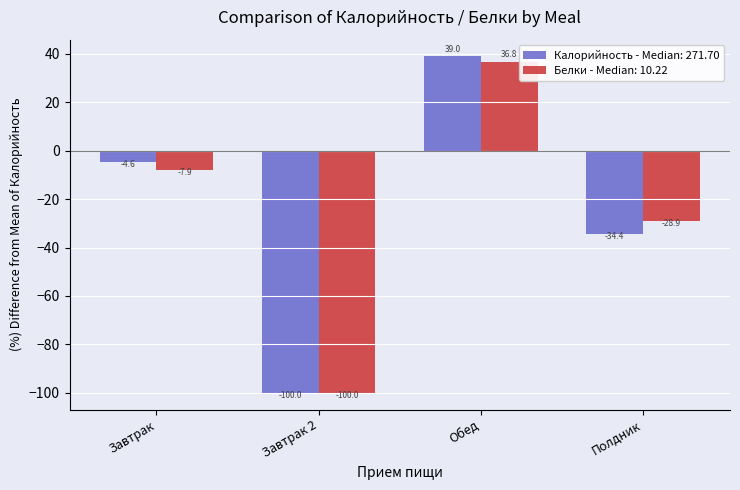

Reading right to left, what are all the values shown in this chart?

Калорийность - Median: 271.70: Полдник=-34.4	Обед=39.0	Завтрак 2=-100.0	Завтрак=-4.6
Белки - Median: 10.22: Полдник=-28.9	Обед=36.8	Завтрак 2=-100.0	Завтрак=-7.9